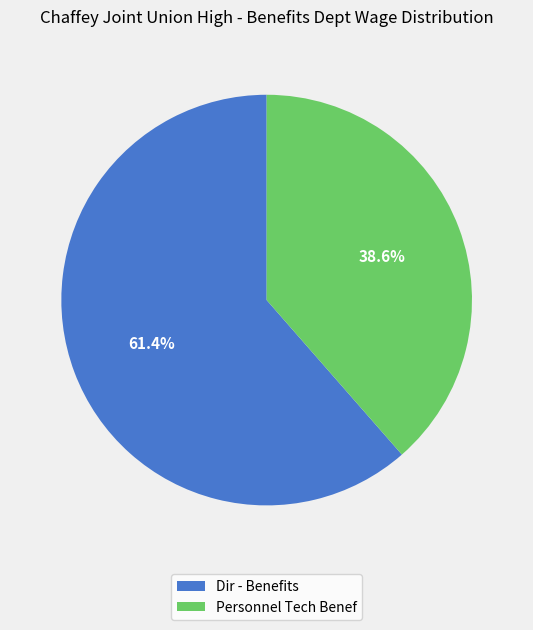

What is the ratio of the value at Personnel Tech Benef to the value at Dir - Benefits?

0.6